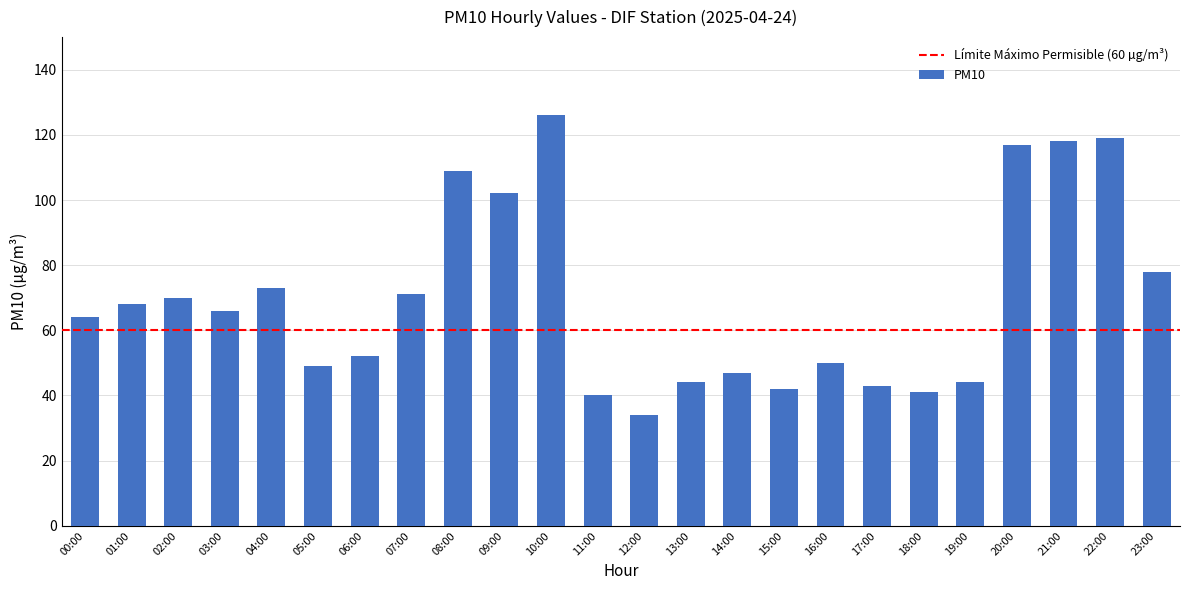

What is the sum of the values at 18:00 and 20:00?

158